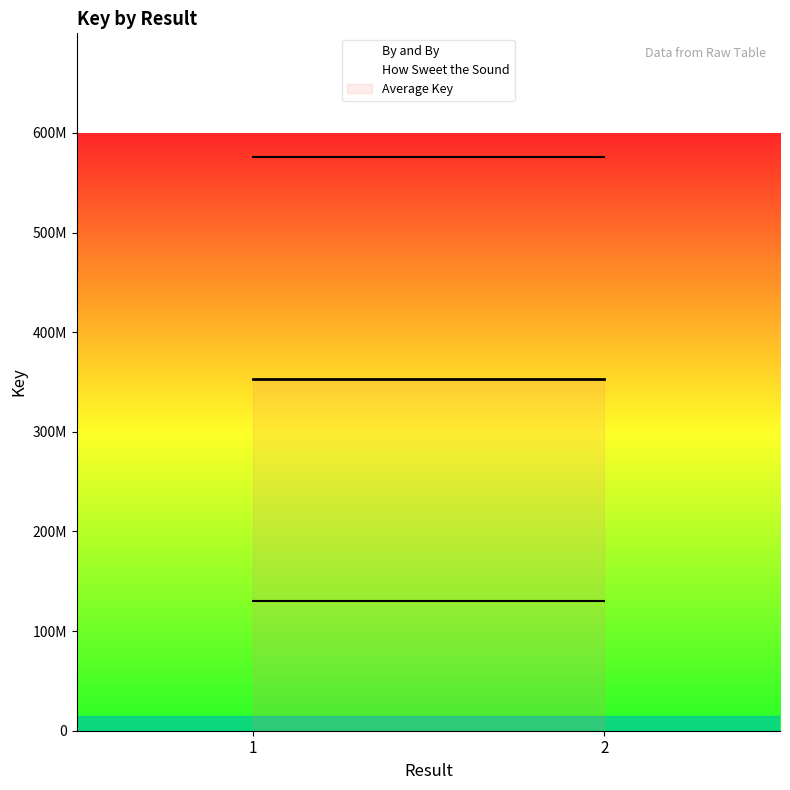

Between 1 and 2, which series saw the biggest shift?

By and By